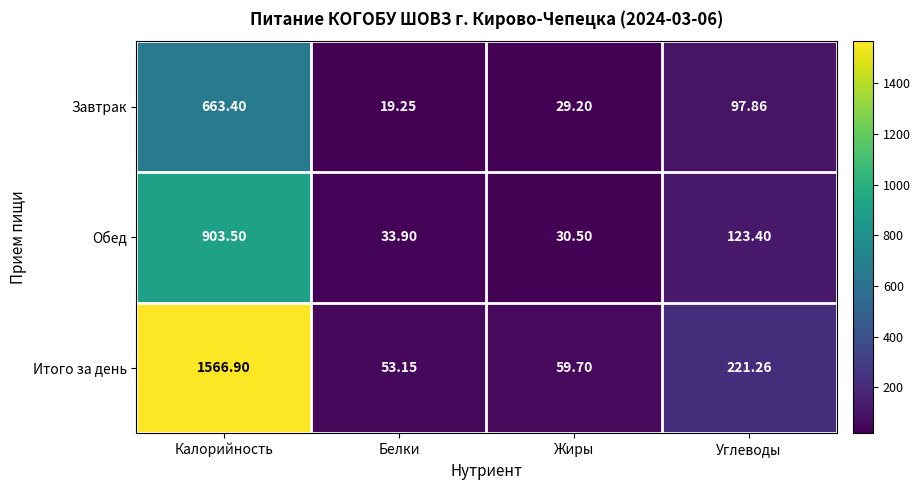

Which series has the widest spread of values?

Итого за день